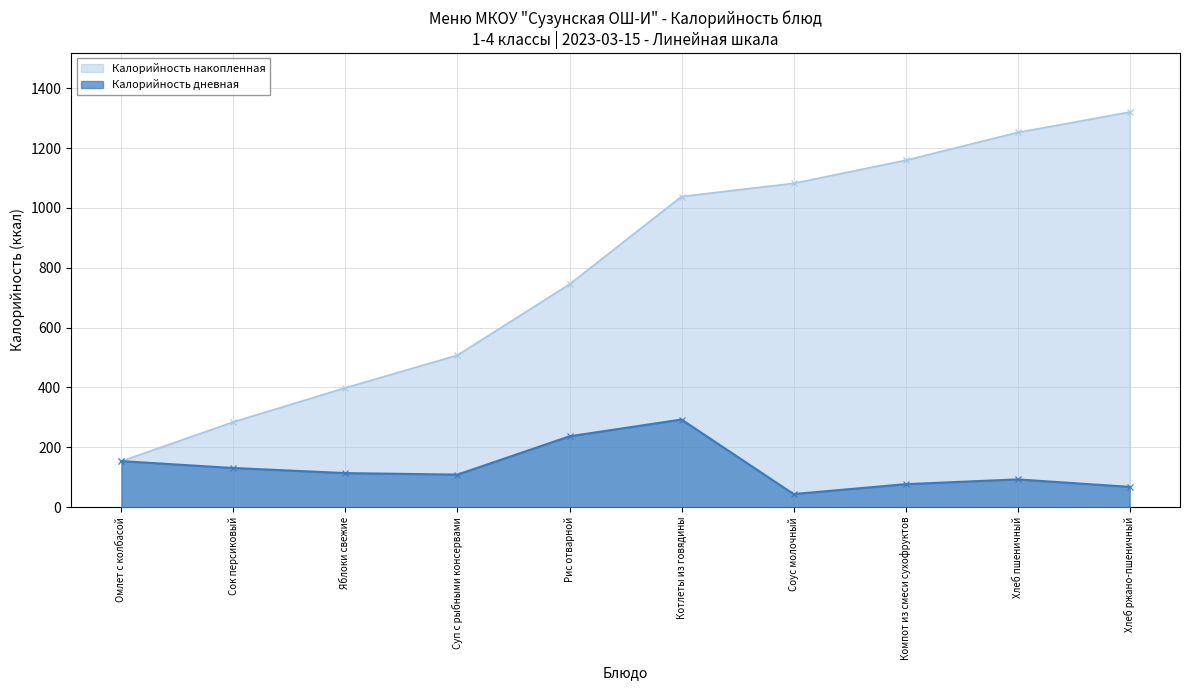

Rank the series by their maximum value, from lowest to highest.

Калорийность дневная, Калорийность накопленная